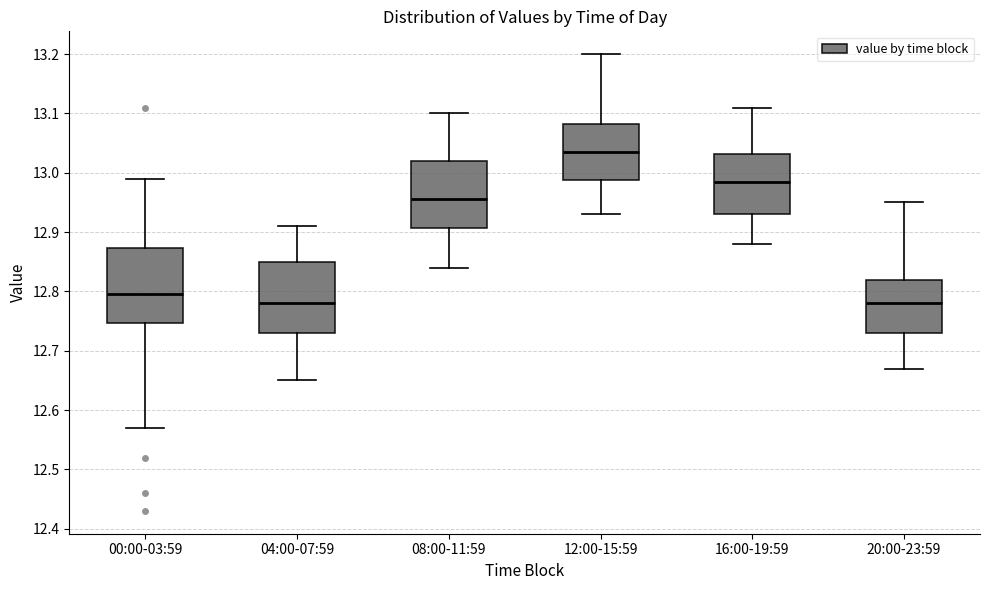

Reading left to right, read every box against the y-axis: the position of its median line, the range the box covers, and the ends of its whiskers. The values are not printed on the chart, so give them approximately, as read against the axis.

00:00-03:59: median 12.80, box 12.75 to 12.87, whiskers 12.57 to 12.99
04:00-07:59: median 12.78, box 12.73 to 12.85, whiskers 12.65 to 12.91
08:00-11:59: median 12.96, box 12.91 to 13.02, whiskers 12.84 to 13.10
12:00-15:59: median 13.04, box 12.99 to 13.08, whiskers 12.93 to 13.20
16:00-19:59: median 12.99, box 12.93 to 13.03, whiskers 12.88 to 13.11
20:00-23:59: median 12.78, box 12.73 to 12.82, whiskers 12.67 to 12.95